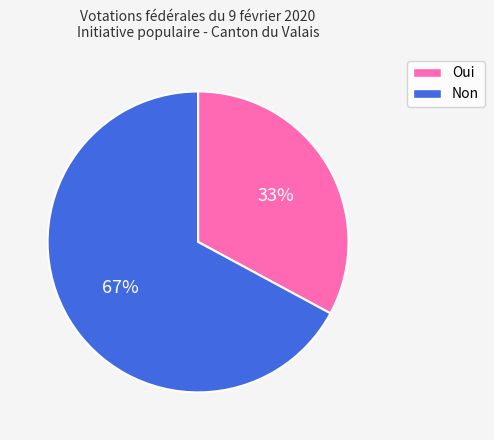

Which slice is the largest?

Non